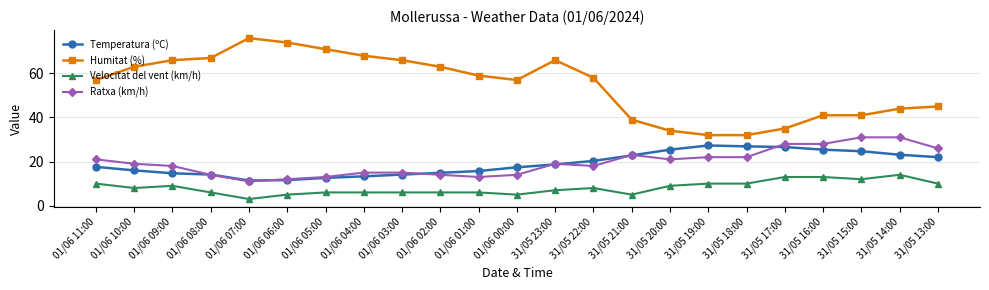

True or false: Temperatura (ºC) and Humitat (%) cross at least once.

False